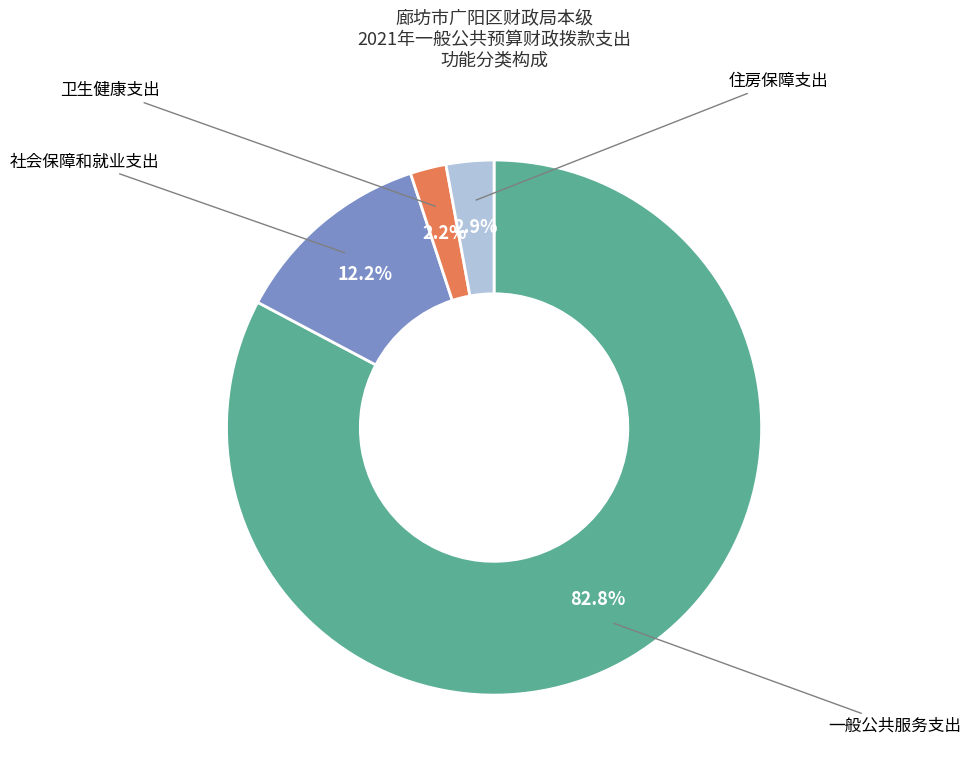

Is there a majority slice in this chart?

Yes